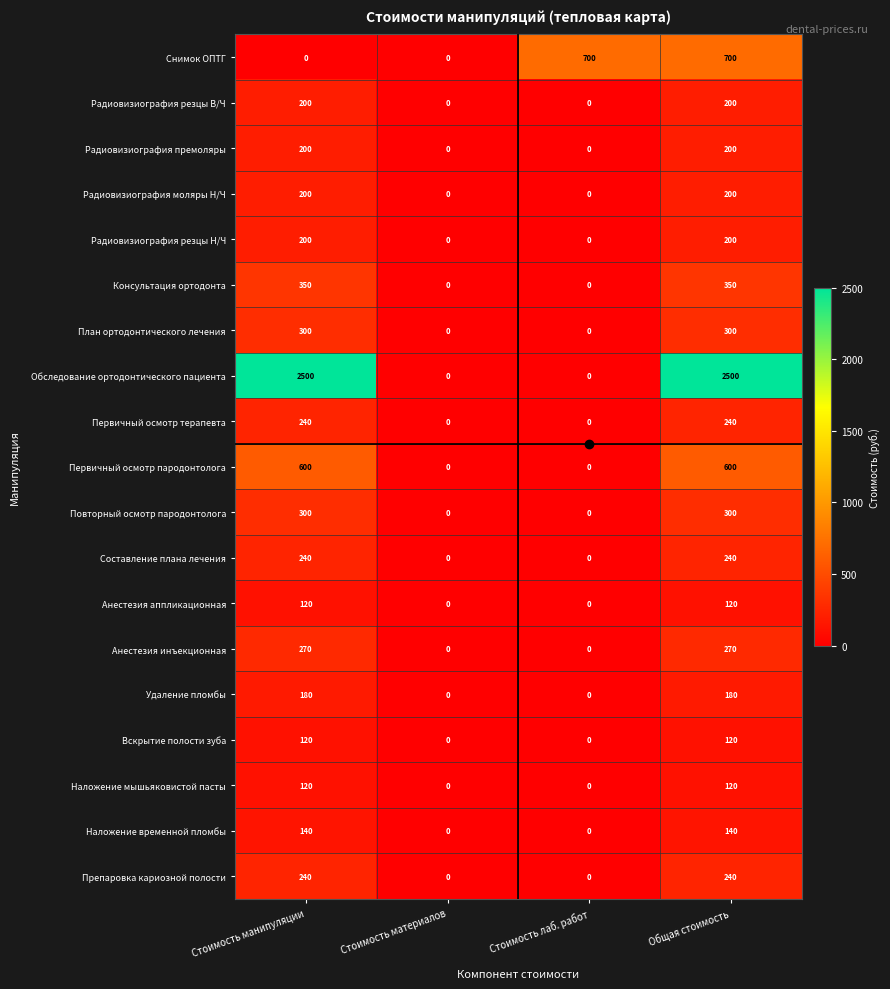

What is the greatest value displayed?

2500